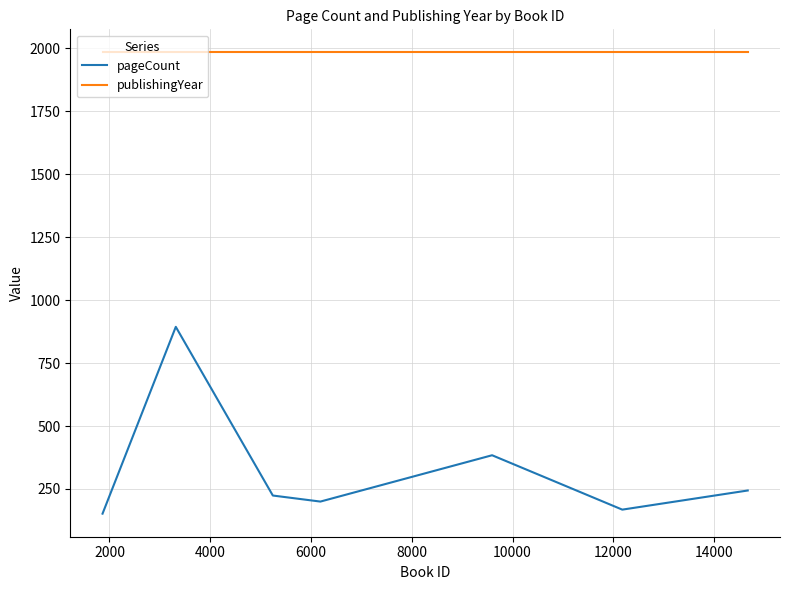

True or false: publishingYear and pageCount intersect in this chart.

False